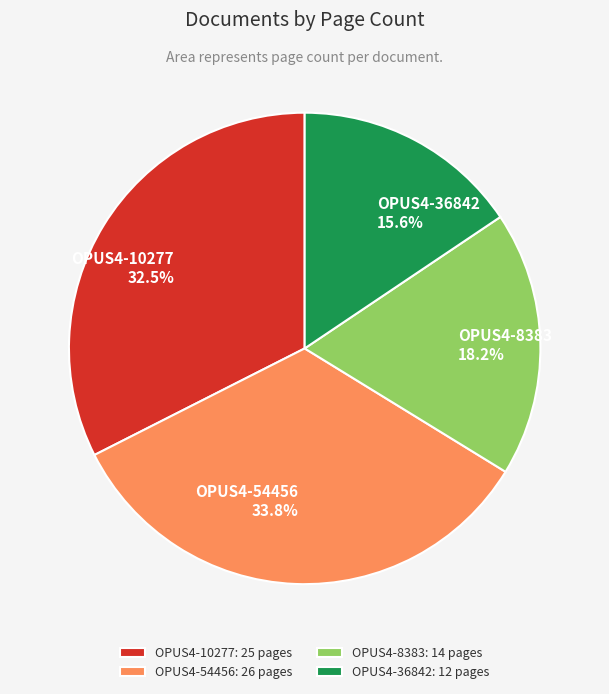

Do OPUS4-8383 and OPUS4-54456 together represent more than half of the pie?

Yes